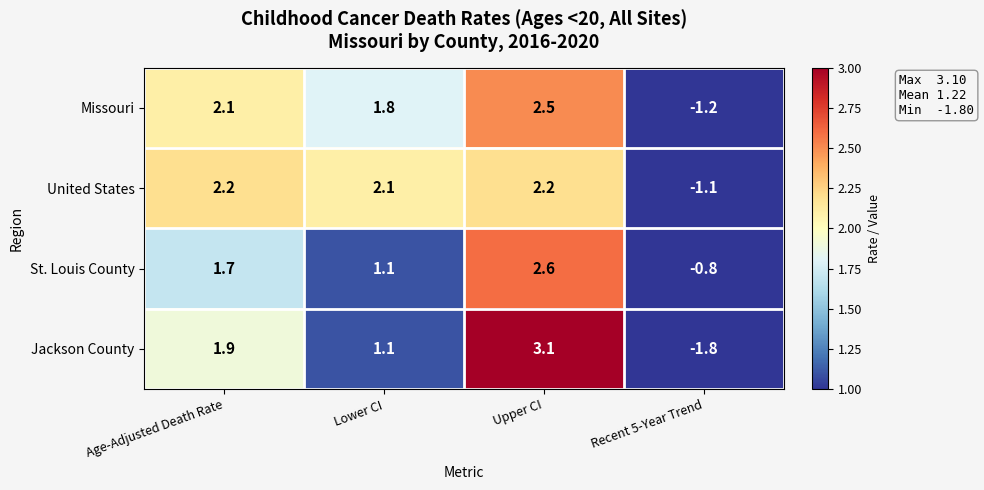

What is the approximate value of United States at Lower CI?

2.1